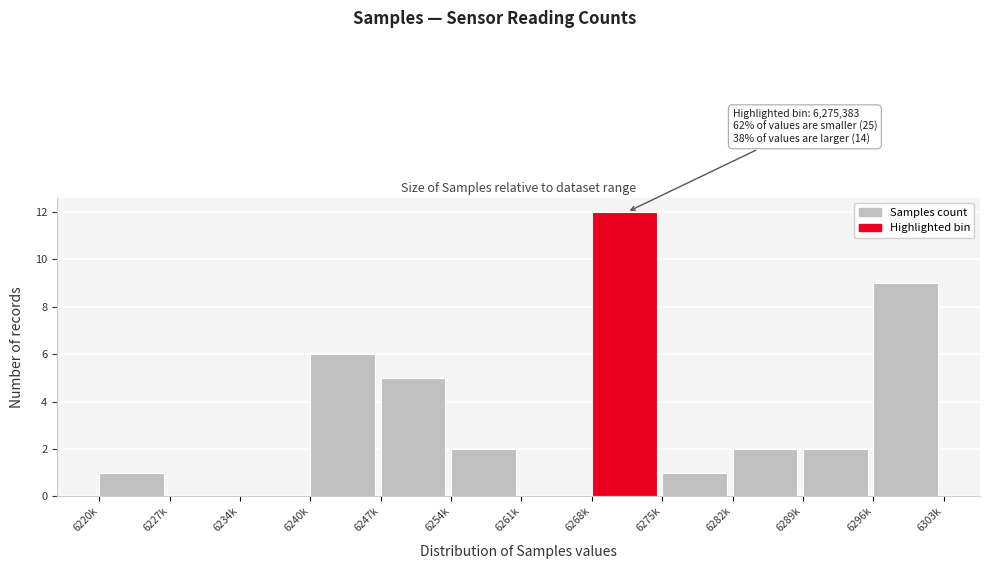

Reading left to right, transcribe all the data shown in this chart.

6220k=1	6227k=0	6234k=0	6240k=6	6247k=5	6254k=2	6261k=0	6268k=12	6275k=1	6282k=2	6289k=2	6296k=9